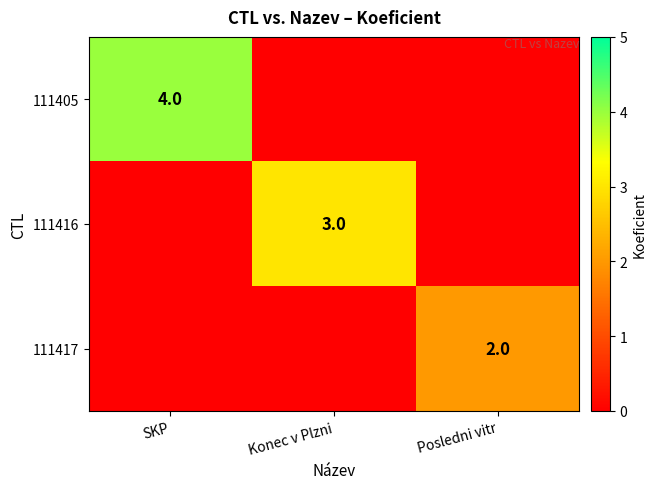

Is it true that 111405 equals 4 at SKP?

True